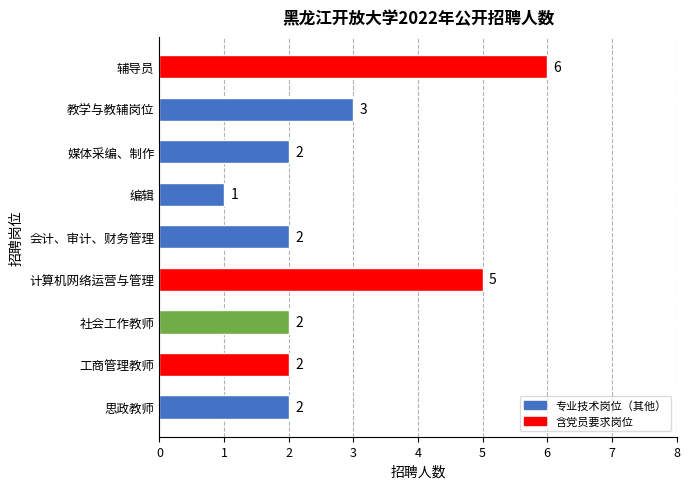

The chart shows a value of 5 at 计算机网络运营与管理. True or false?

True